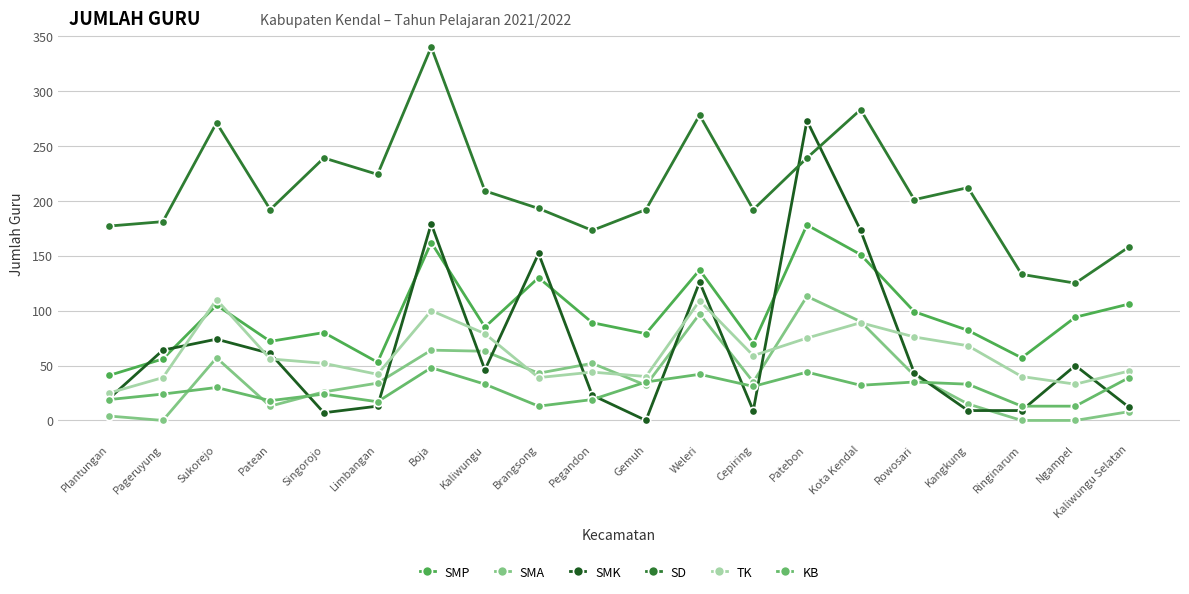

Reading left to right, list all the values displayed in this chart.

SMP: 41	56	105	72	80	53	162	85	130	89	79	137	70	178	151	99	82	57	94	106
SMA: 4	0	57	13	26	34	64	63	43	52	32	97	35	113	90	41	15	0	0	8
SMK: 20	64	74	61	7	13	179	46	152	23	0	126	9	273	173	43	9	9	50	12
SD: 177	181	271	192	239	224	340	209	193	173	192	278	192	239	283	201	212	133	125	158
TK: 25	39	110	56	52	42	100	79	39	44	40	109	59	75	89	76	68	40	33	45
KB: 19	24	30	18	24	17	48	33	13	19	35	42	31	44	32	35	33	13	13	39